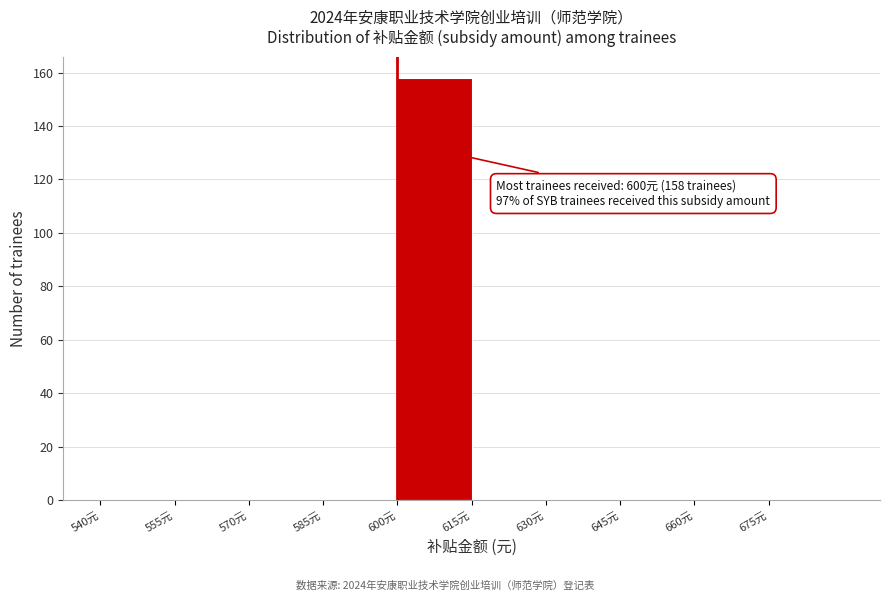

Over which range of the x-axis is the bar tallest?

600 to 615